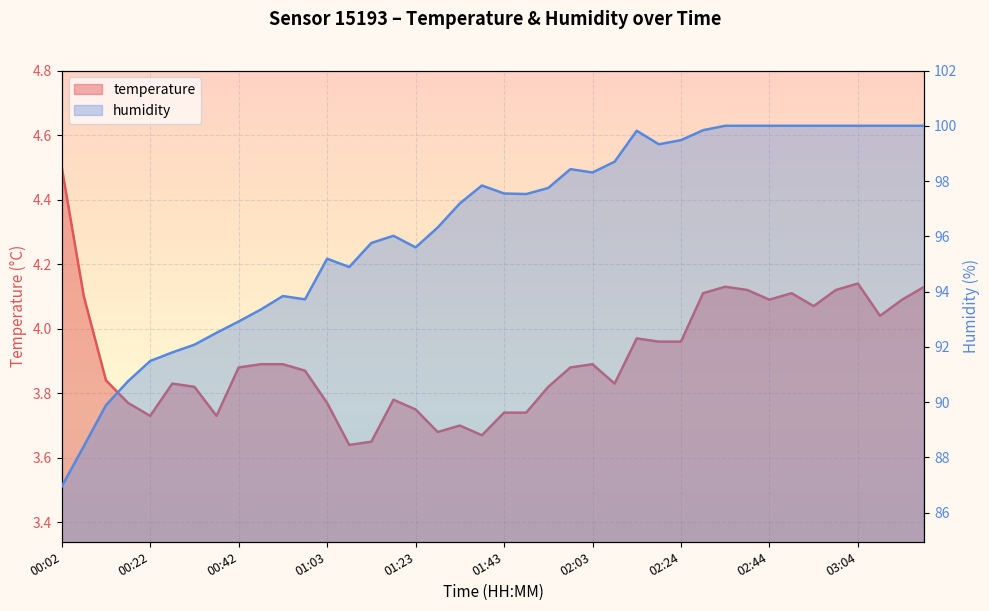

The value of temperature at 26 is 4.0. True or false?

True